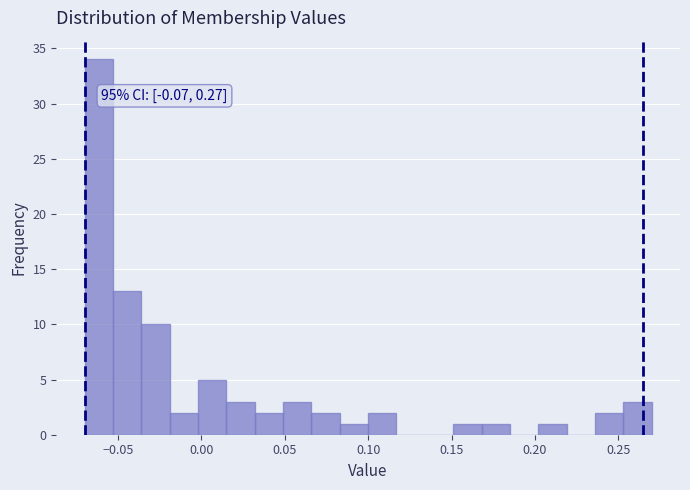

Read against the x-axis, roughly where is the centre of the tallest bar?

-0.060